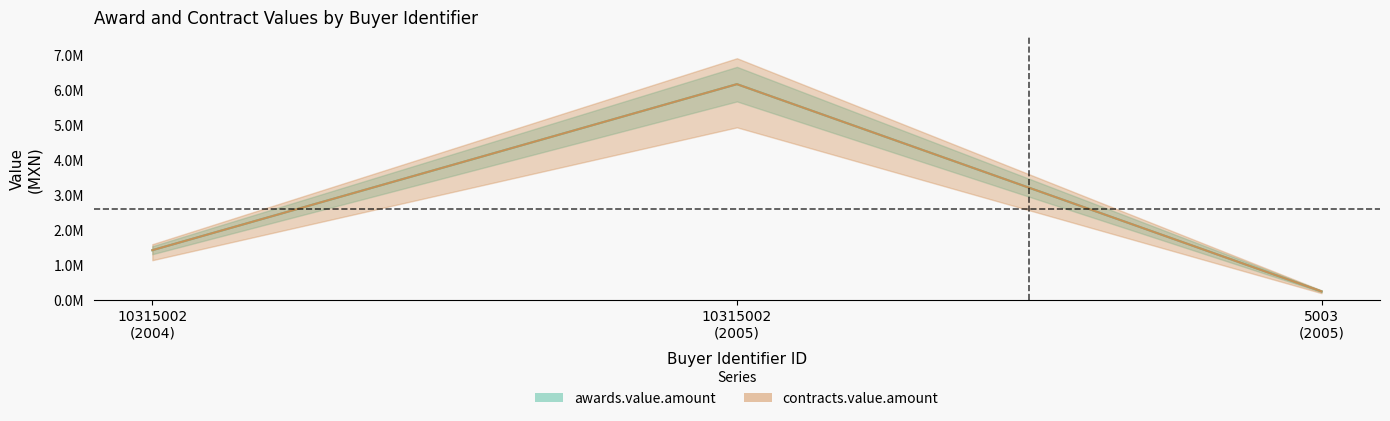

How many data points does each series have?

3